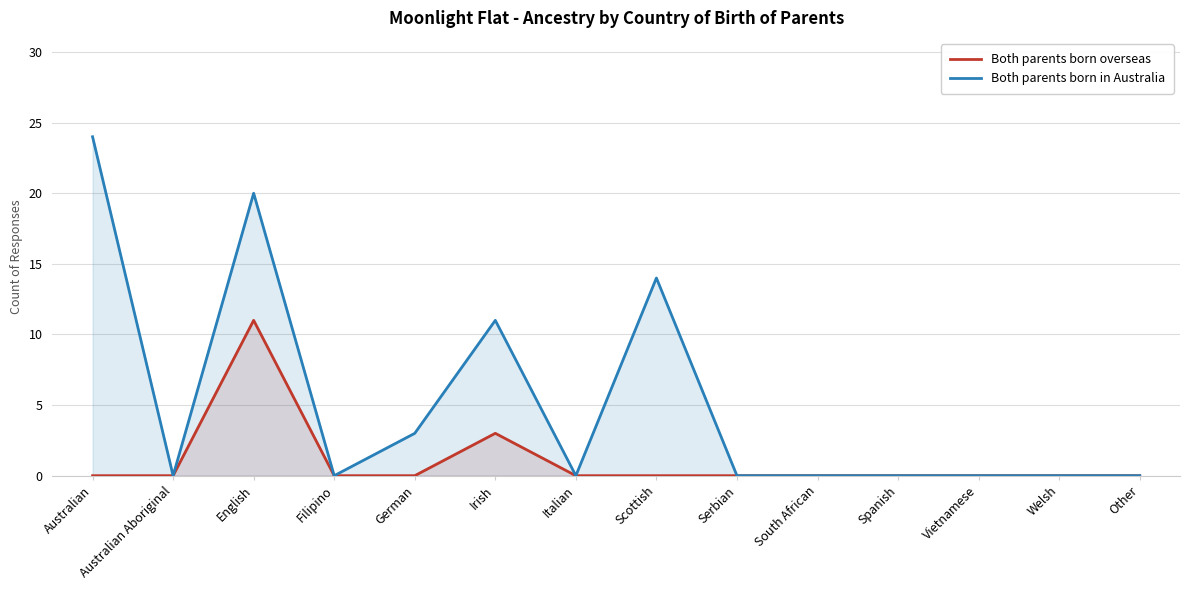

Reading right to left, transcribe all the data shown in this chart.

Both parents born overseas: Other=0	Welsh=0	Vietnamese=0	Spanish=0	South African=0	Serbian=0	Scottish=0	Italian=0	Irish=3	German=0	Filipino=0	English=11	Australian Aboriginal=0	Australian=0
Both parents born in Australia: Other=0	Welsh=0	Vietnamese=0	Spanish=0	South African=0	Serbian=0	Scottish=14	Italian=0	Irish=11	German=3	Filipino=0	English=20	Australian Aboriginal=0	Australian=24